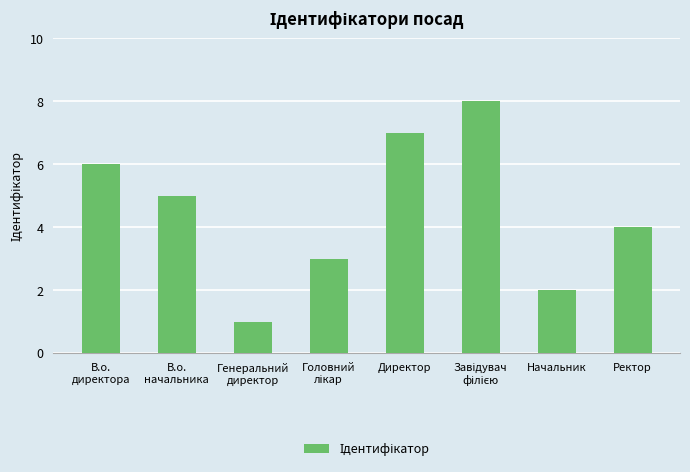

True or false: the data shows 6 at Ректор.

False